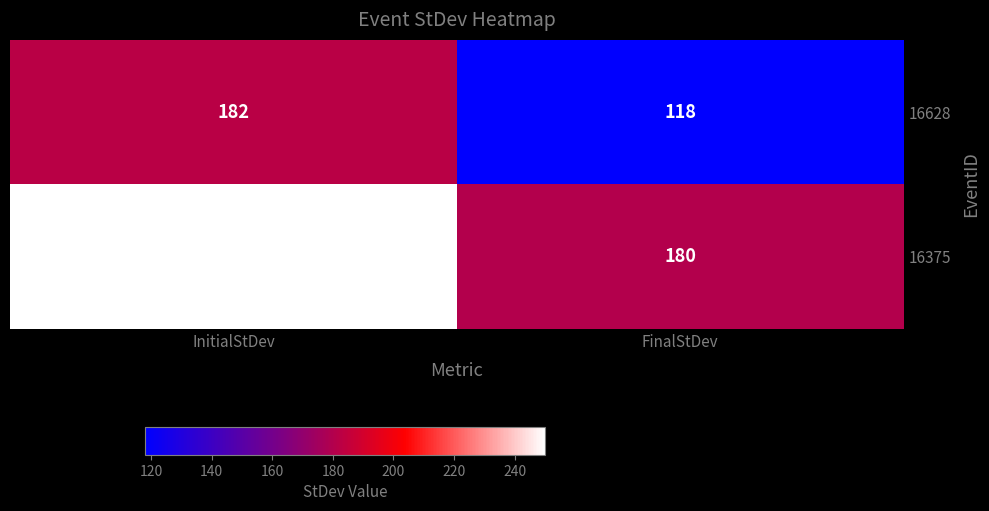

Reading left to right, what are all the values shown in this chart?

16628: 182	118
16375: 250	180